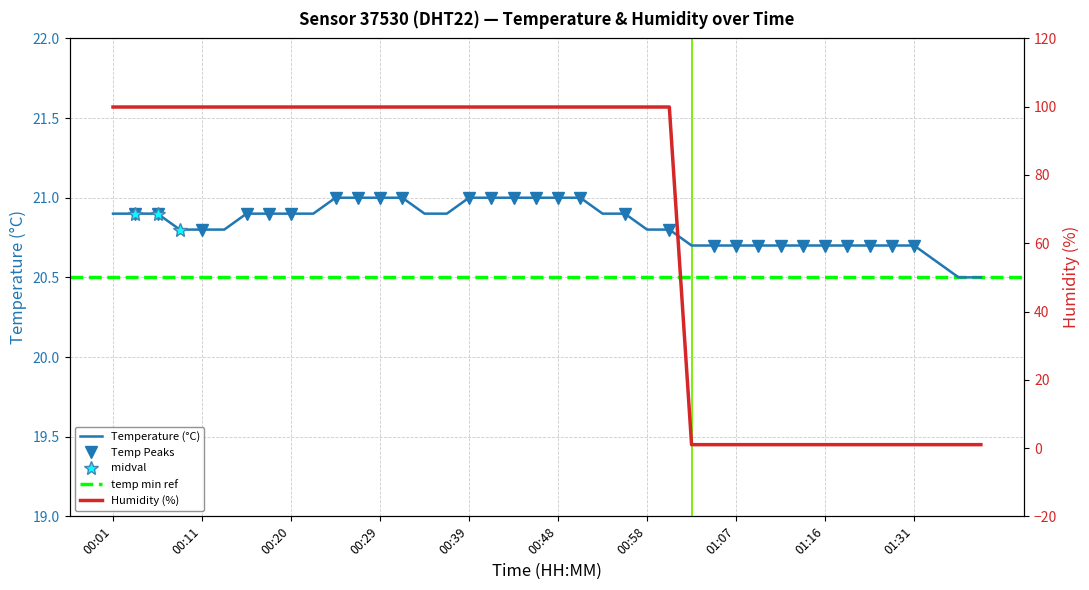

At which label does temperature reach its minimum?

01:36